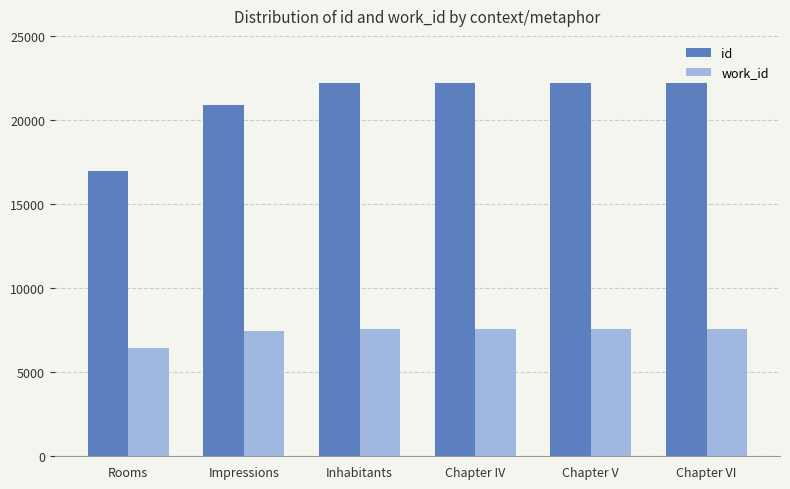

Count the work_id values in the range 7472 to 7593.

5